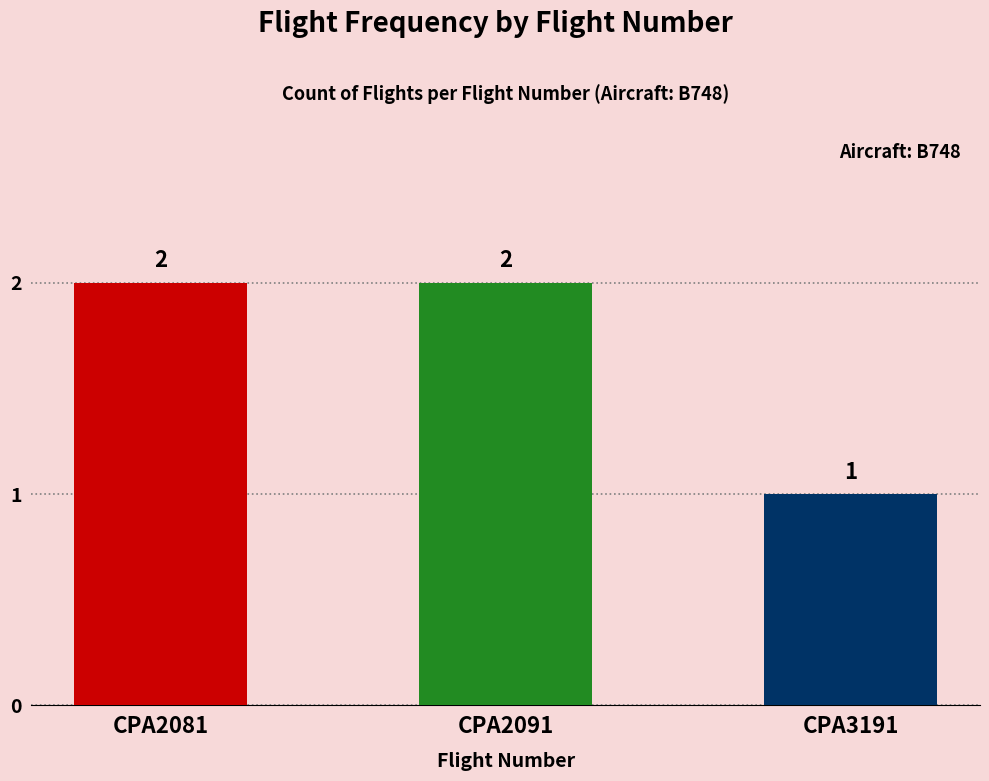

Reading right to left, transcribe all the data shown in this chart.

1	2	2